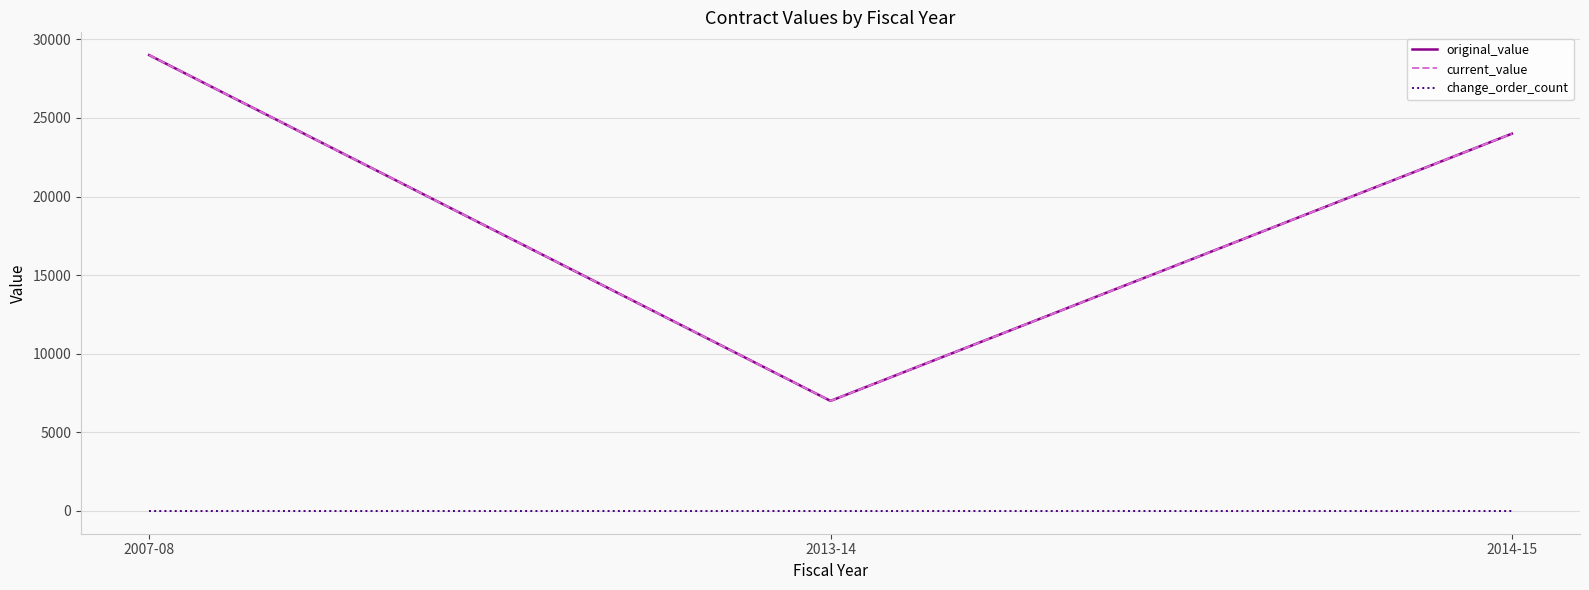

Reading left to right, what are all the values shown in this chart?

original_value: 29000	7000	24000
current_value: 29000	7000	24000
change_order_count: 0	0	0